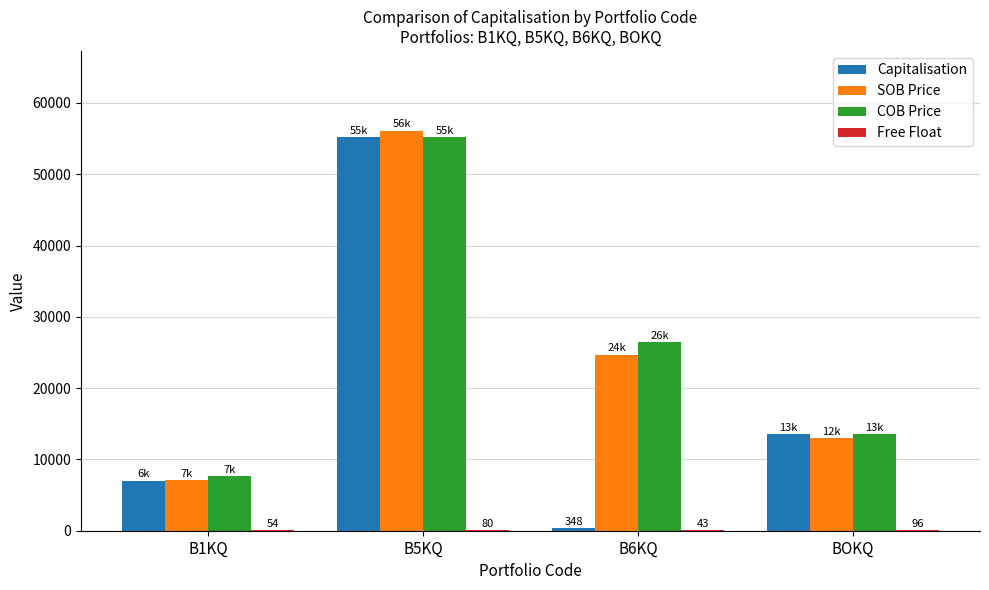

What is the maximum value shown in the chart?

56072.0